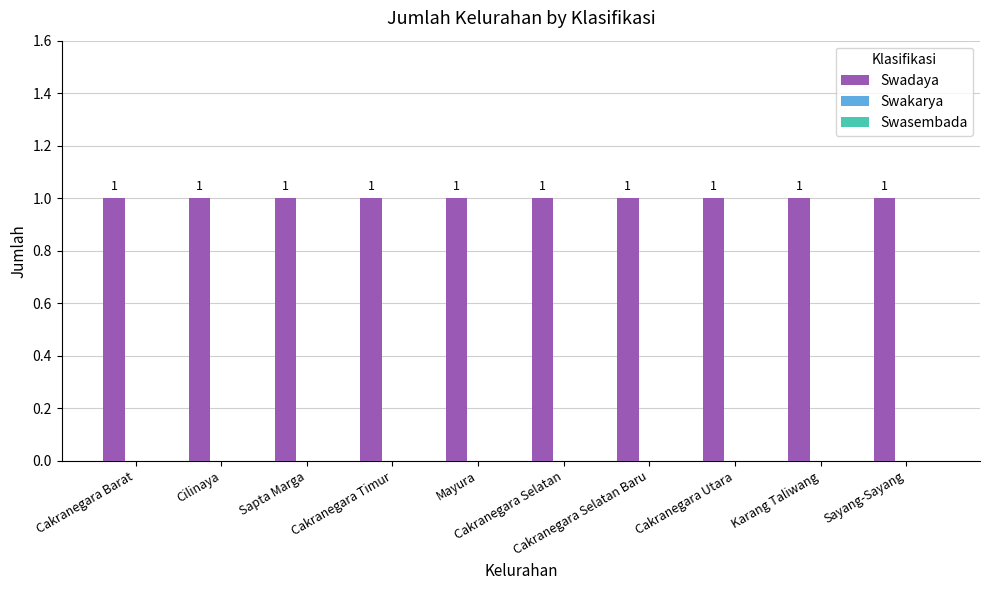

Is the value of Swakarya at Sayang-Sayang greater than the value of Swadaya at Sayang-Sayang?

No